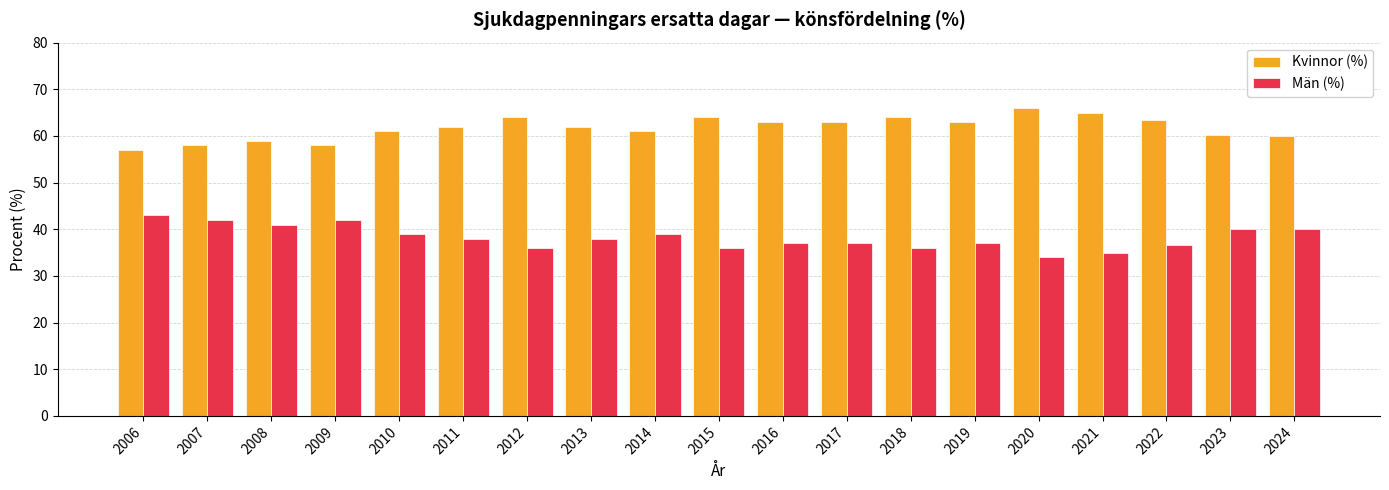

Rank the series by their maximum value, from highest to lowest.

Kvinnor (%), Män (%)